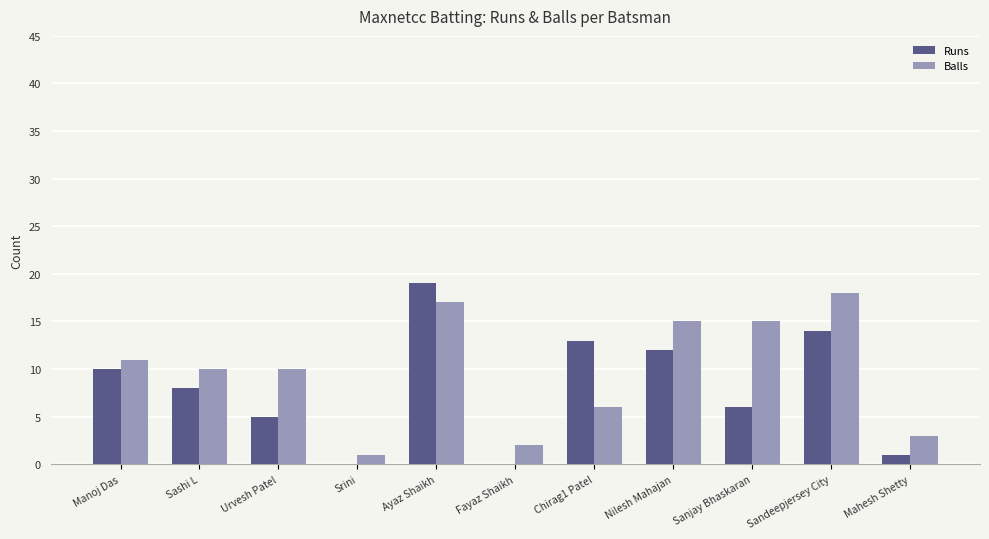

How many groups of bars are there?

11